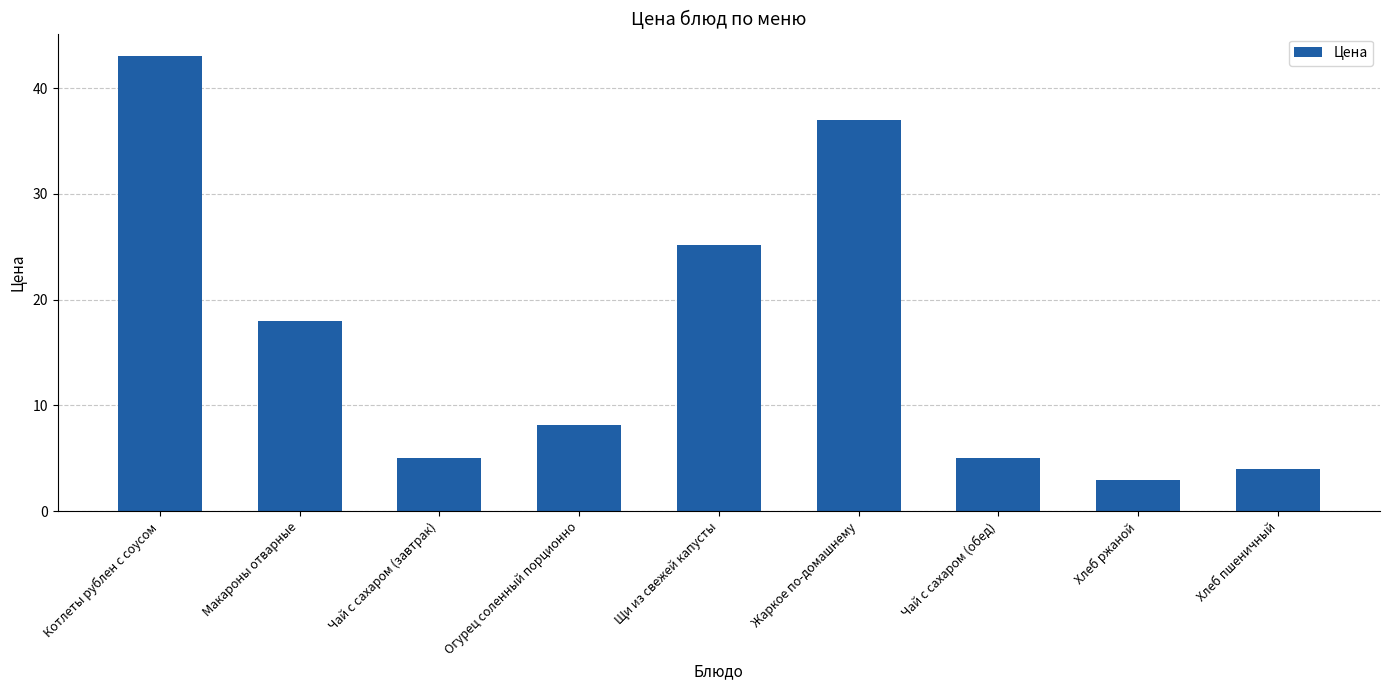

What is the average value?

16.5